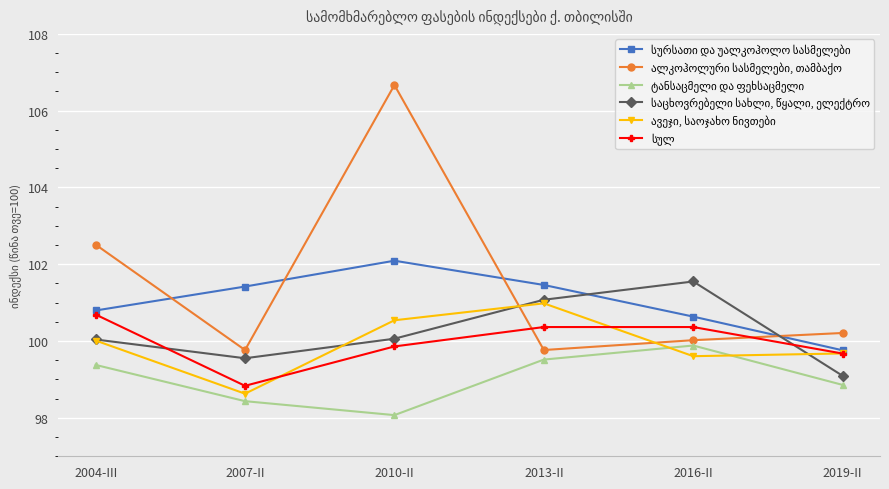

What is the label of the 6th point from the right?

2004-III